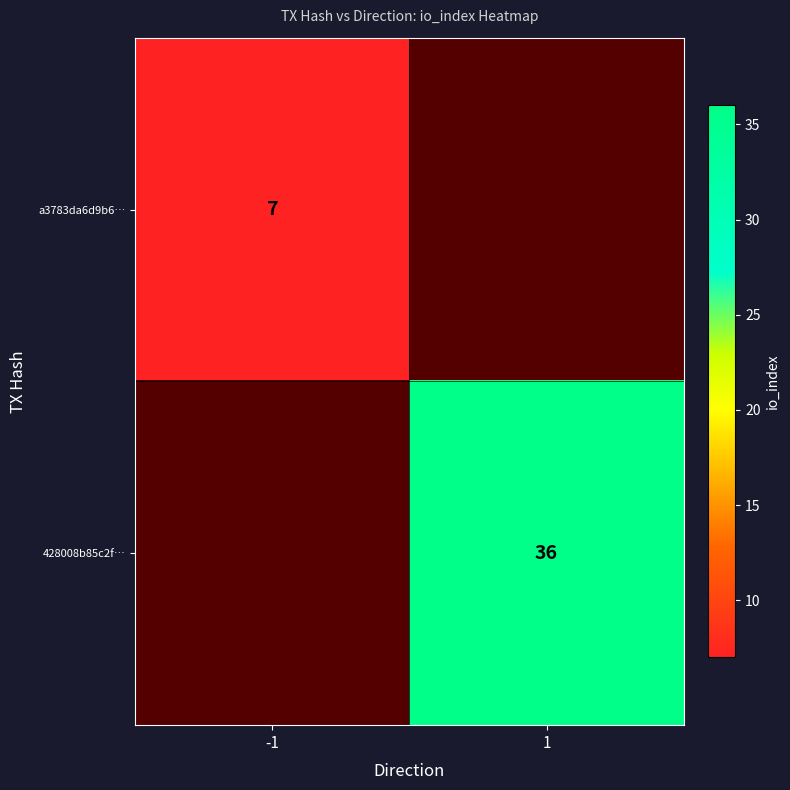

The value of a3783da6d9b6… at -1 is 4. True or false?

False